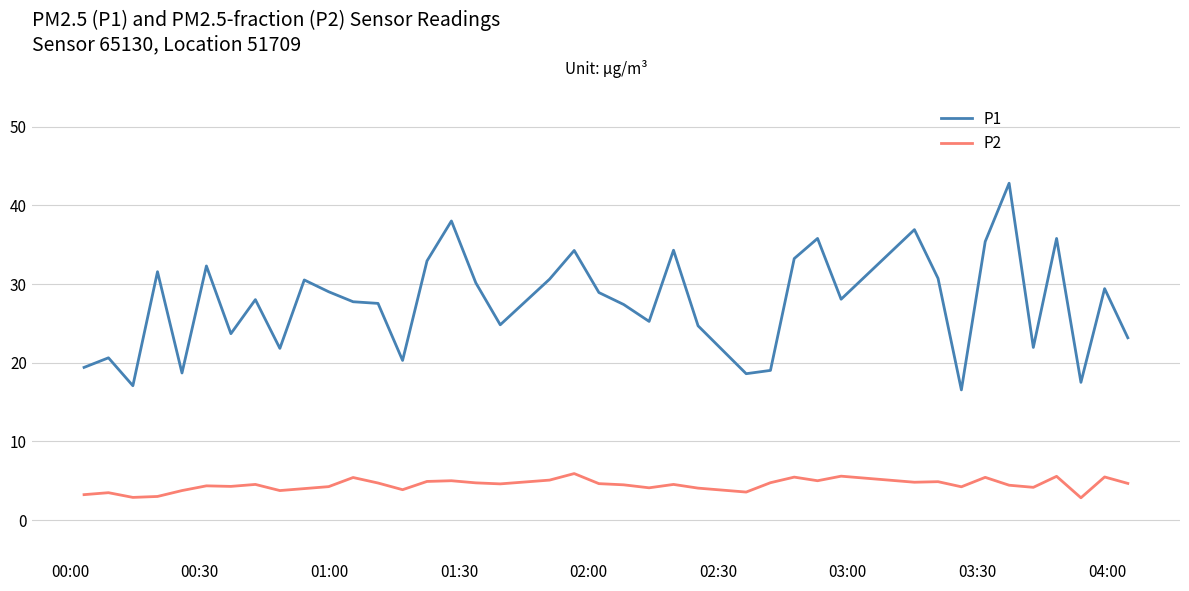

What is the difference between the maximum and minimum values in the P1 series?

26.3